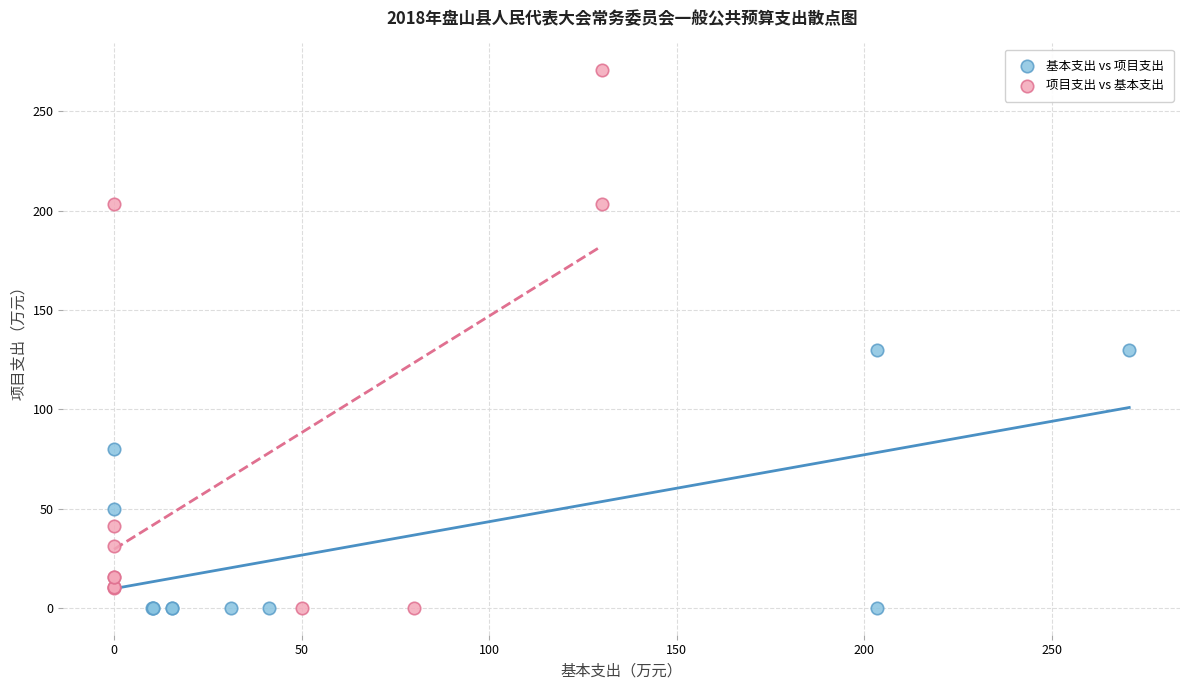

Which series contains the highest Y value?

项目支出 vs 基本支出